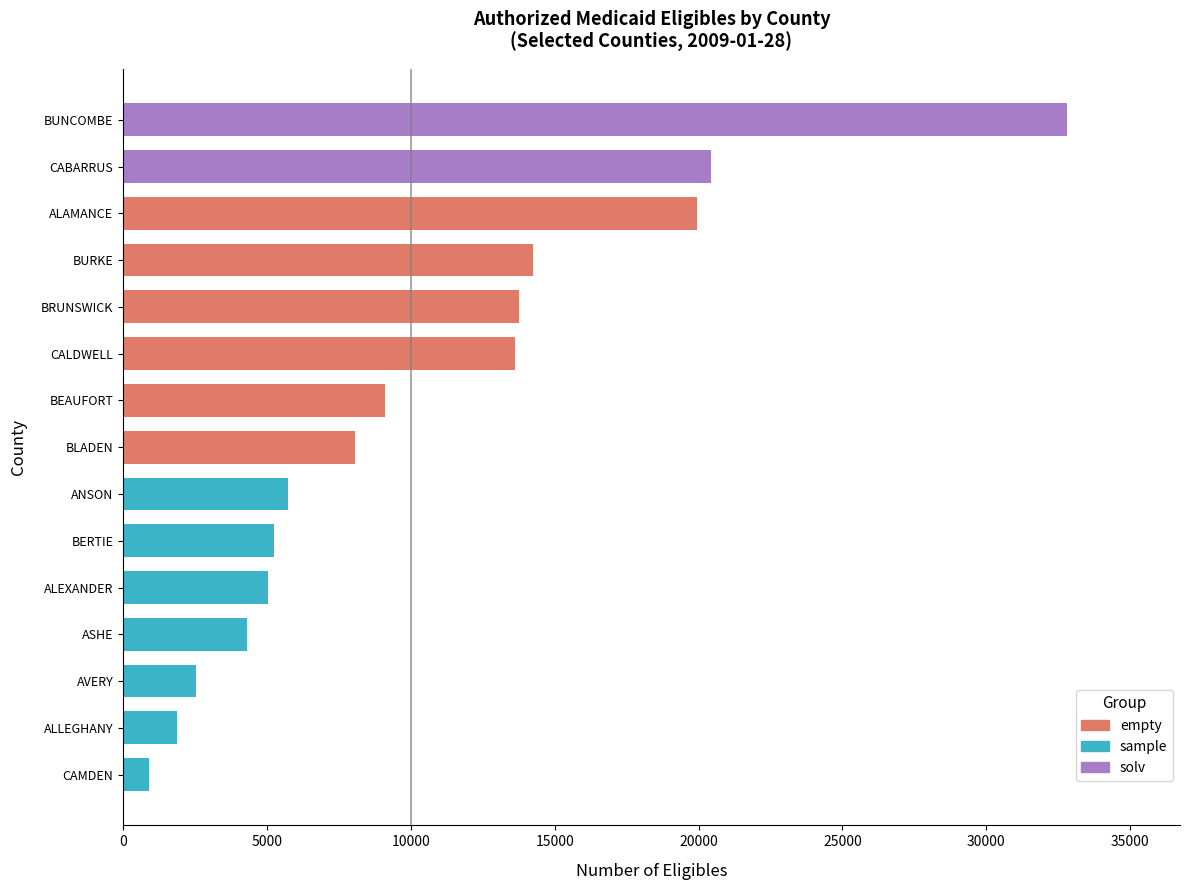

What is the change in value from ANSON to CAMDEN?

-4810